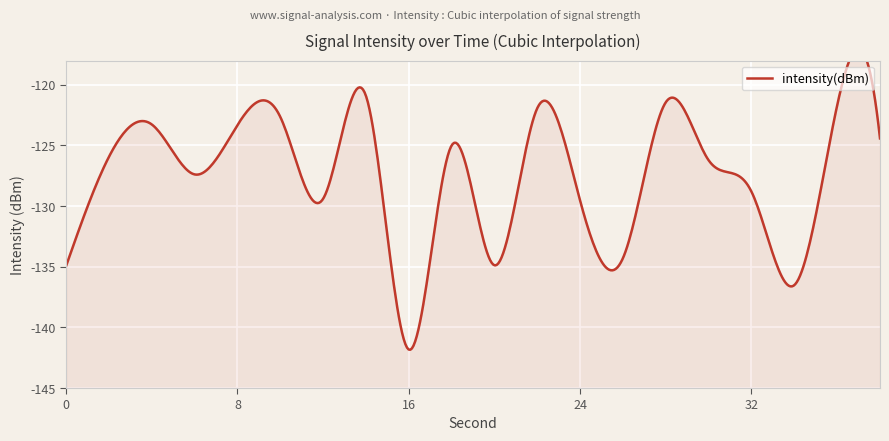

The value at 4 is -71.8. True or false?

False